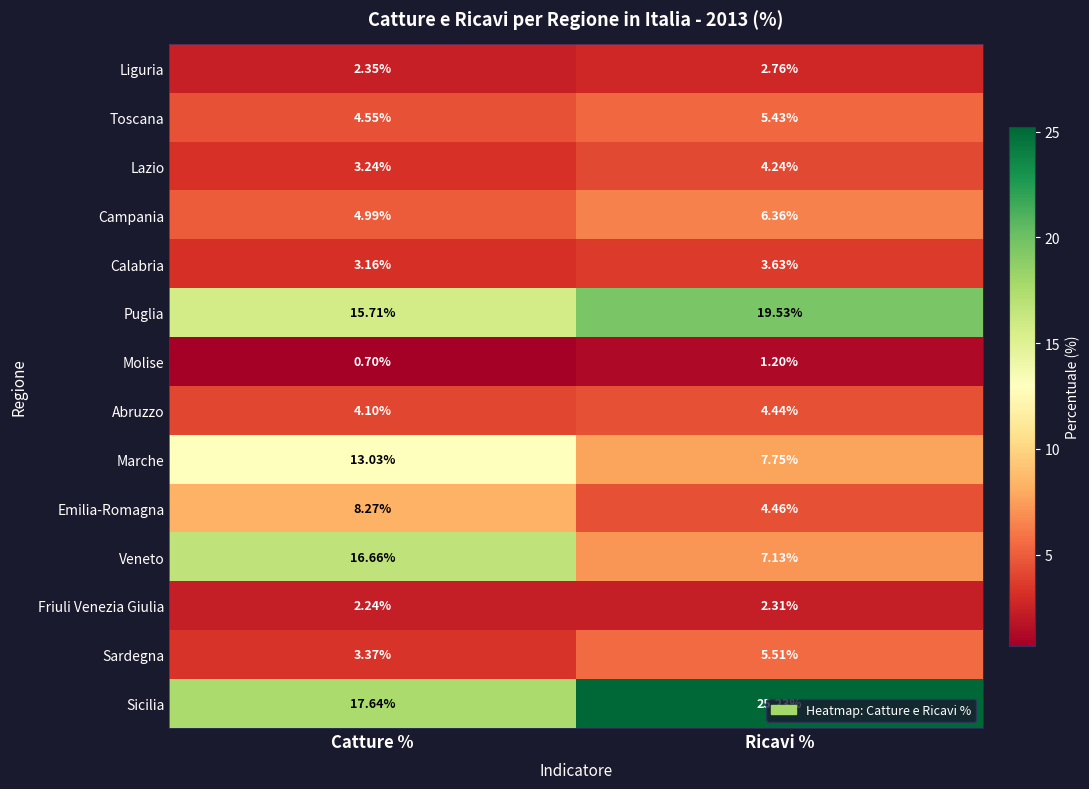

List the series in order of their peak value, lowest first.

Molise, Friuli Venezia Giulia, Liguria, Calabria, Lazio, Abruzzo, Toscana, Sardegna, Campania, Emilia-Romagna, Marche, Veneto, Puglia, Sicilia